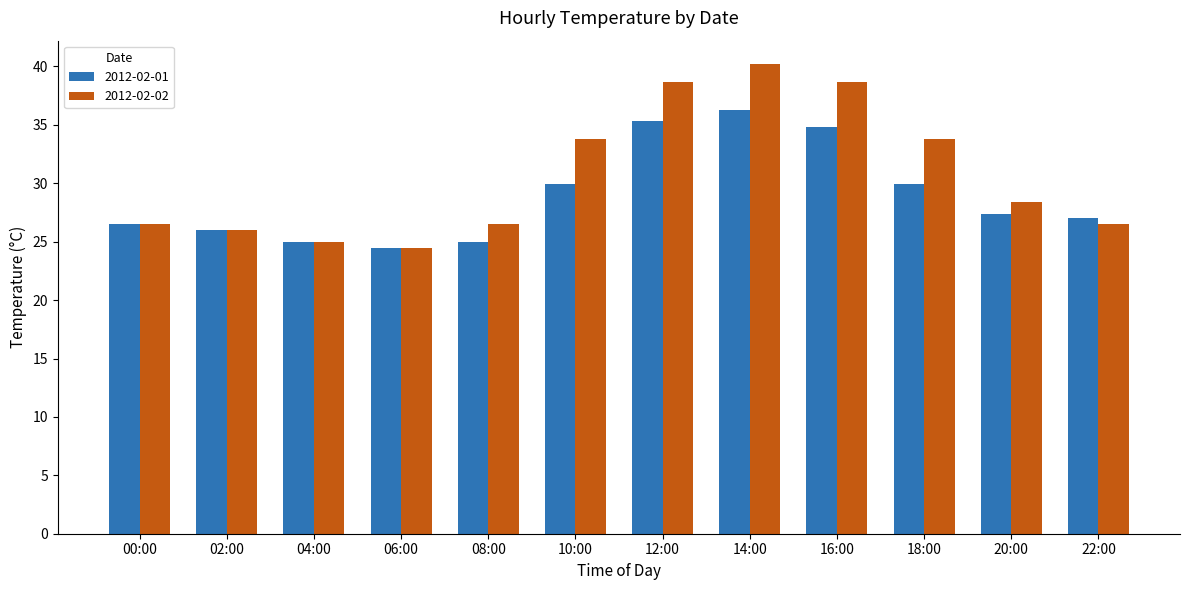

What is the highest value of the 2012-02-02 series?

40.2